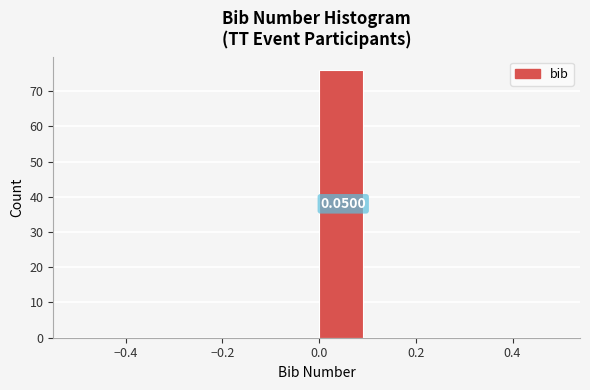

Over which range of the x-axis is the bar tallest?

0.0 to 0.1